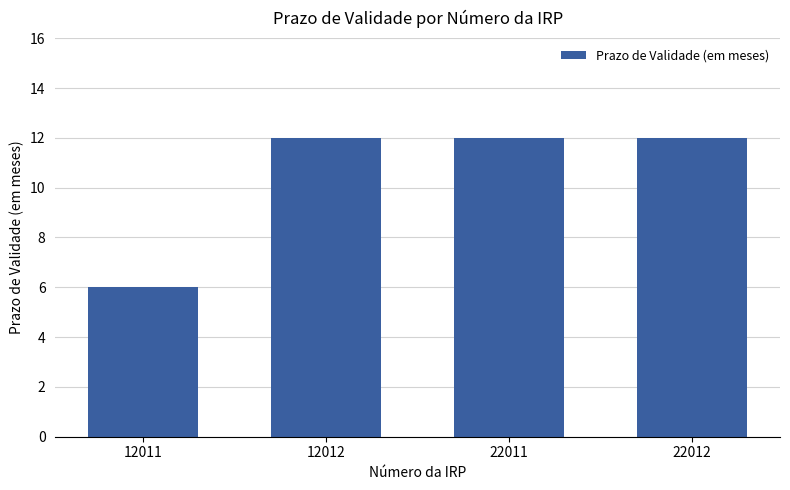

Is it true that the value at 22012 is 8?

False